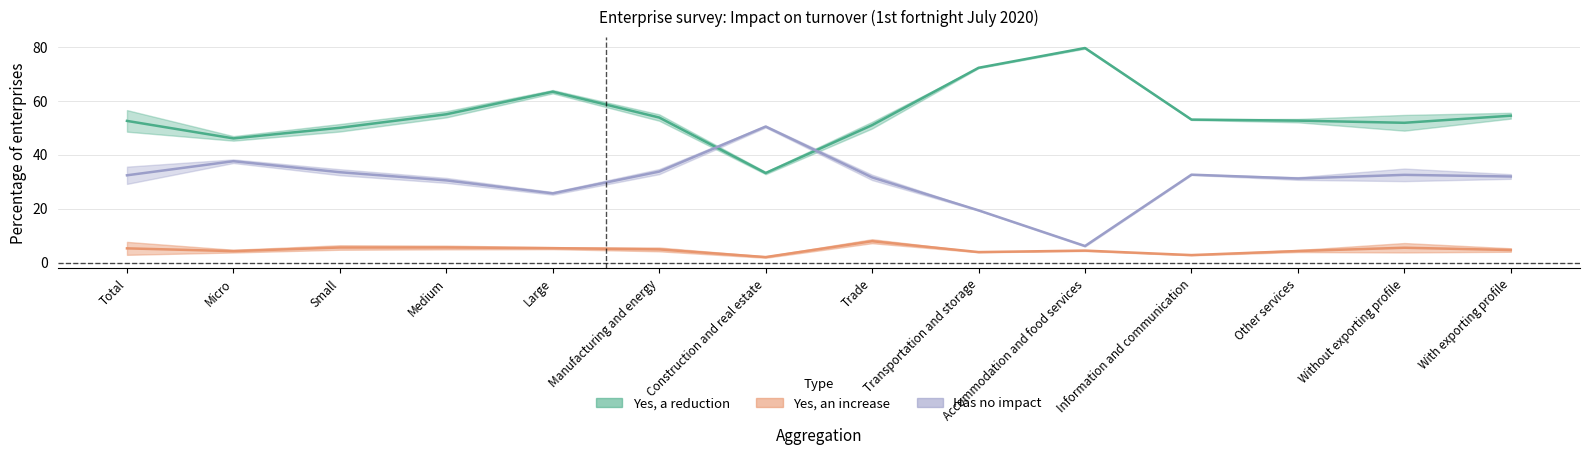

What is the difference between the maximum and minimum values in the Yes, a reduction (%) series?

46.4